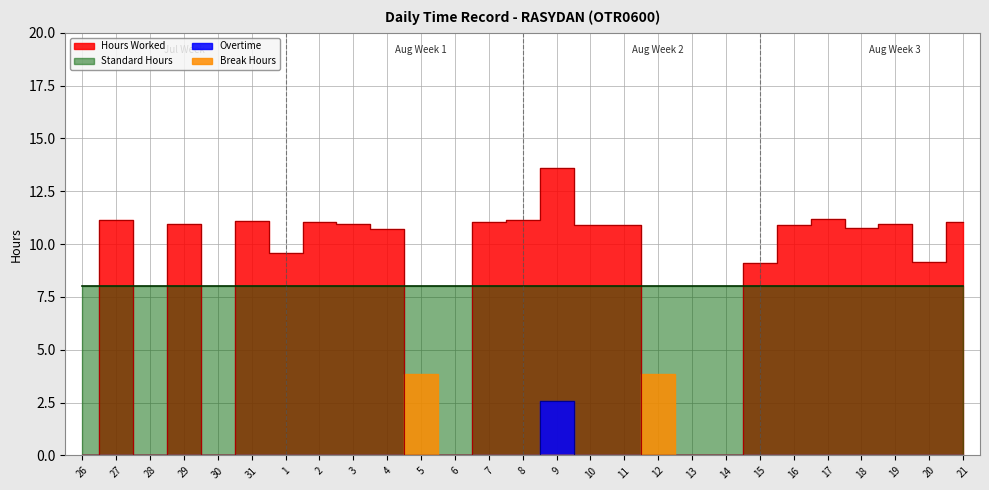

True or false: Overtime has more than 1 interior local peaks.

False